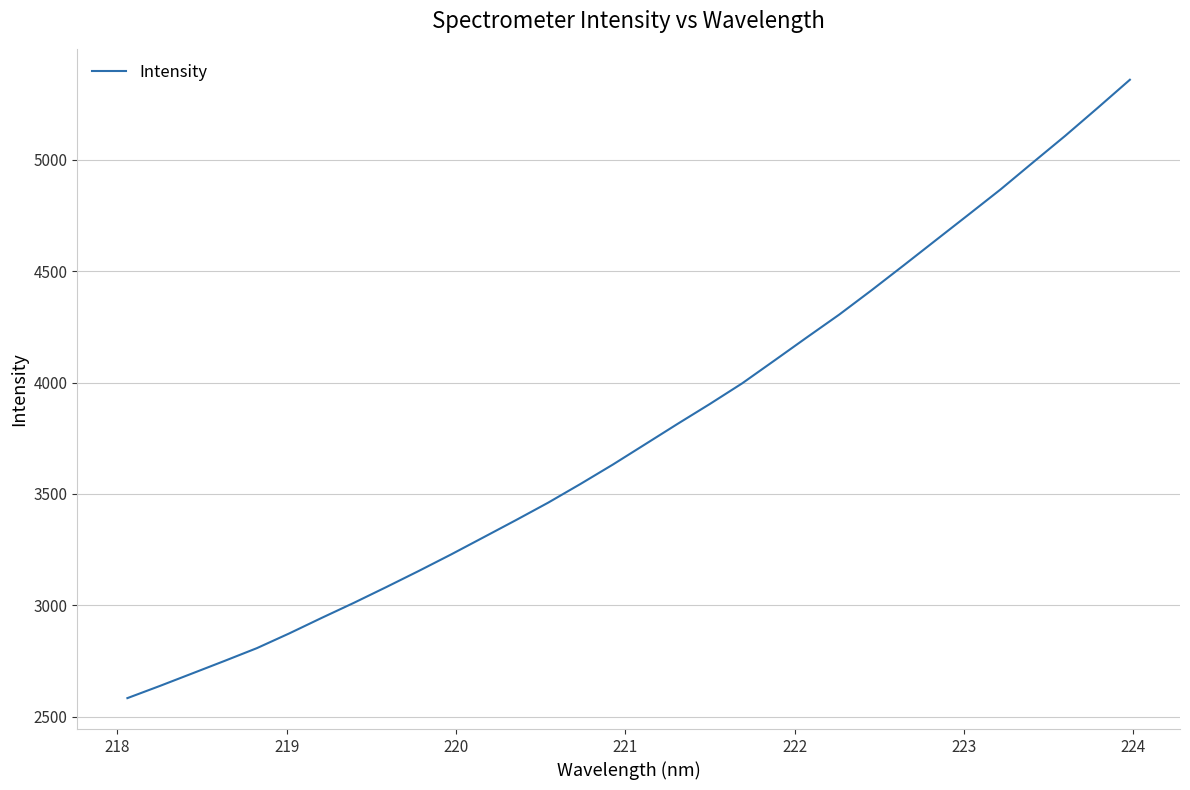

What is the smallest value displayed?

2583.9